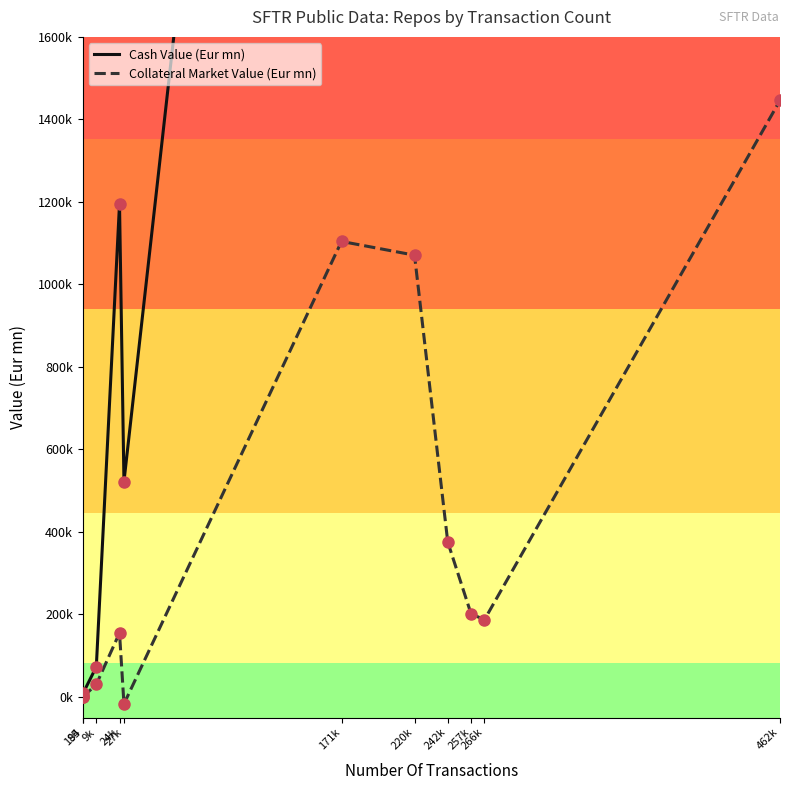

How many lines are shown in the chart?

2